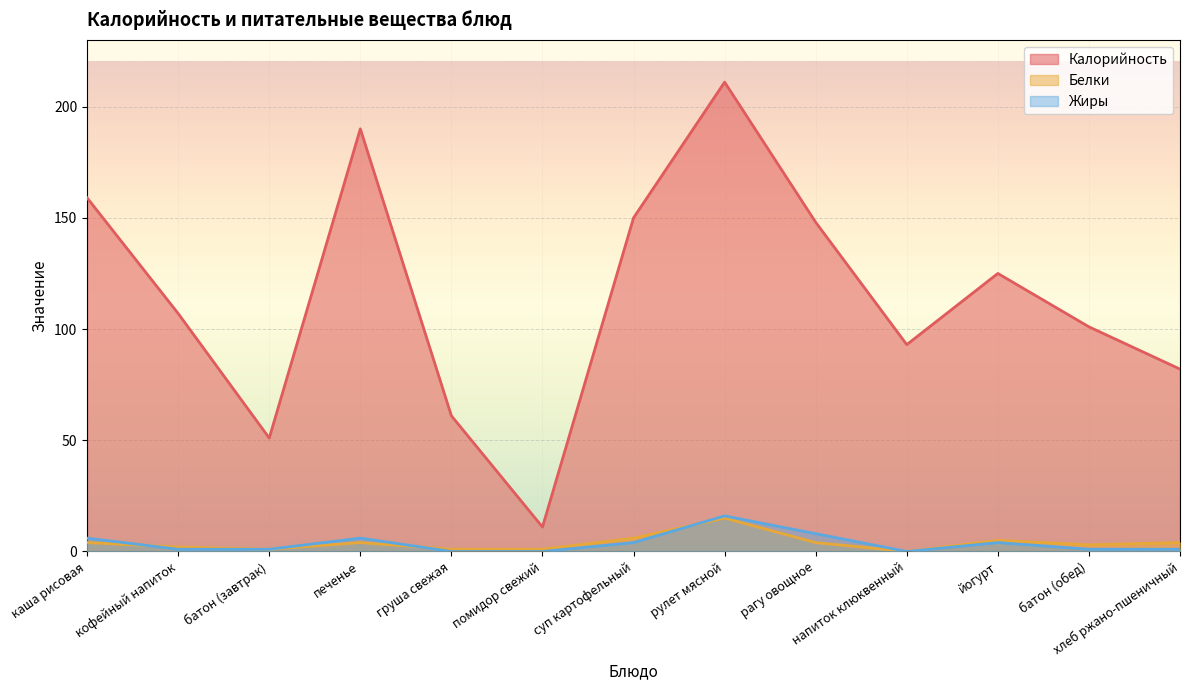

The value of Белки at груша свежая is 1. True or false?

True